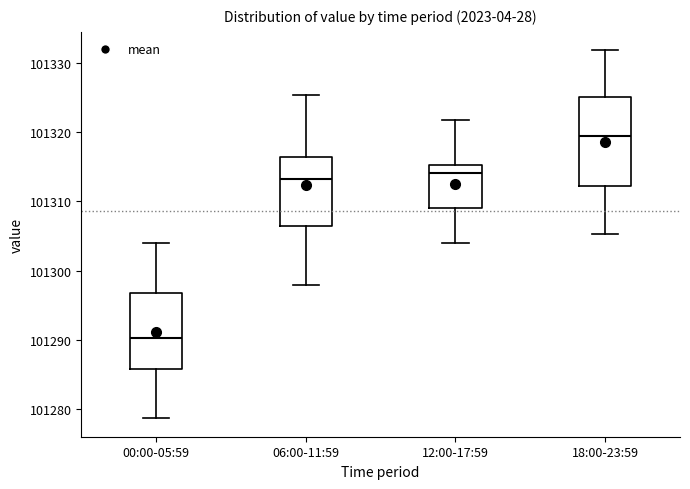

Which box's median line is the lowest?

00:00-05:59